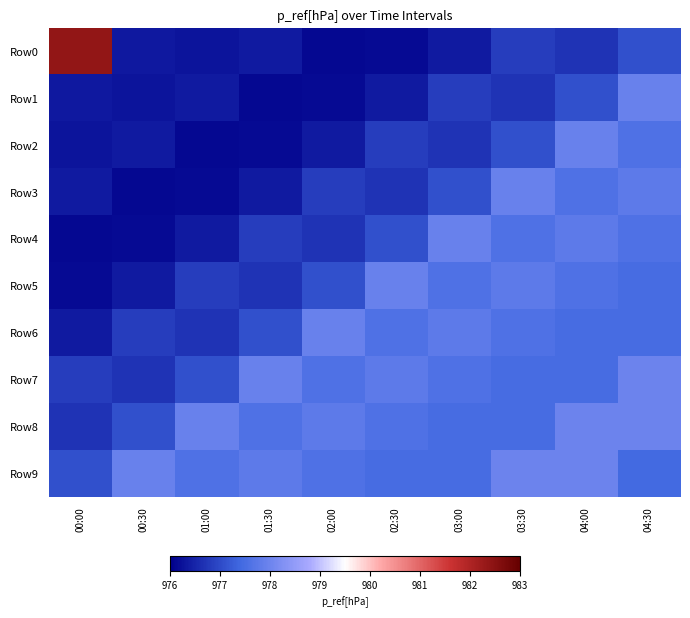

Between 01:00 and 01:30, which series saw the biggest shift?

Row7